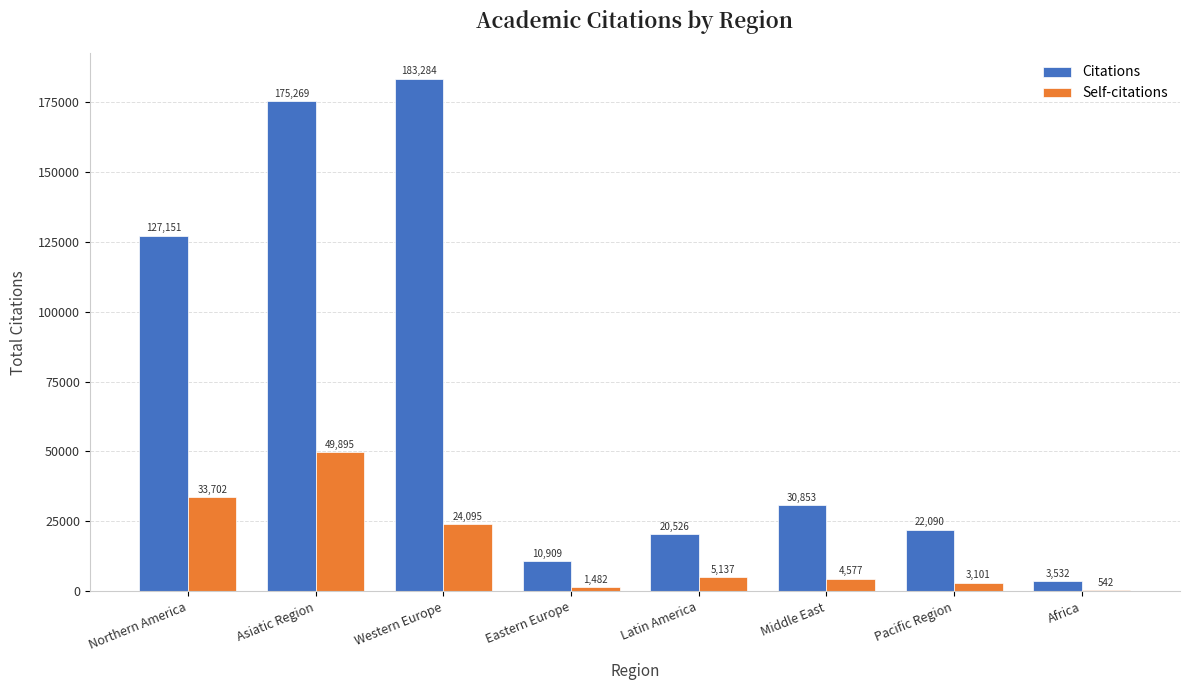

Which series has the largest total across all categories?

Citations